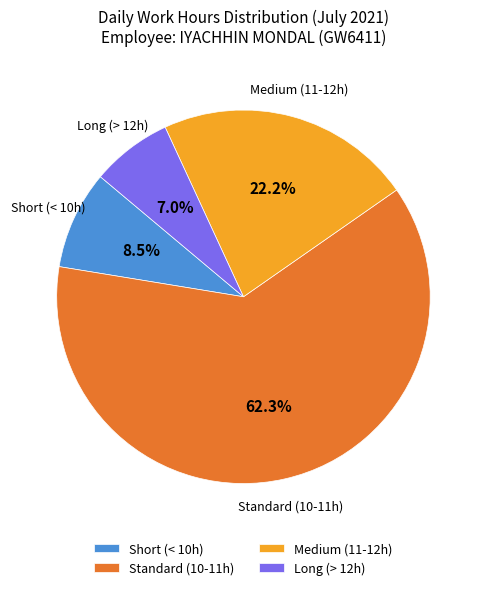

To the nearest percent, what is the difference between the largest and smallest slice percentages?

55%